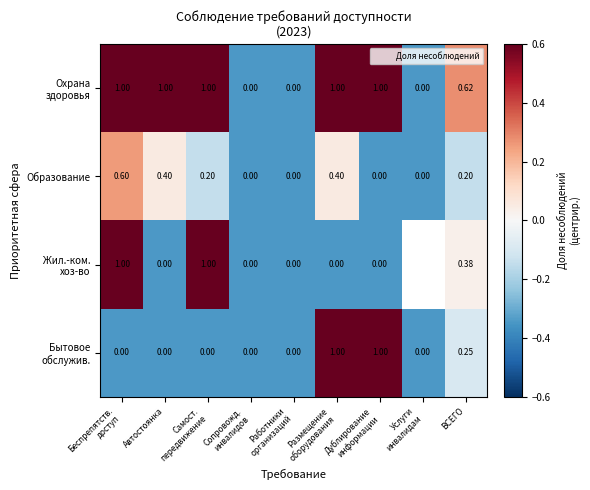

What value does the Образование series have at Работники организаций?

-0.3